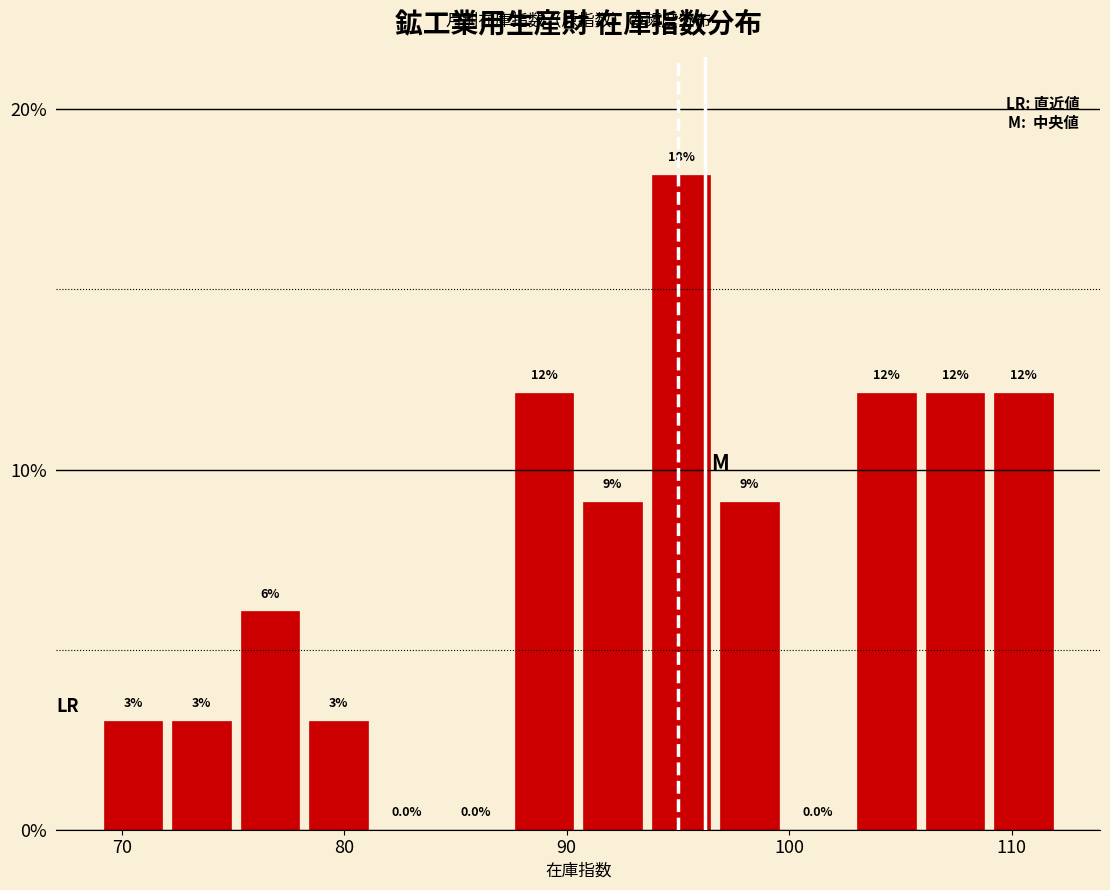

Read against the x-axis, roughly where is the centre of the tallest bar?

95